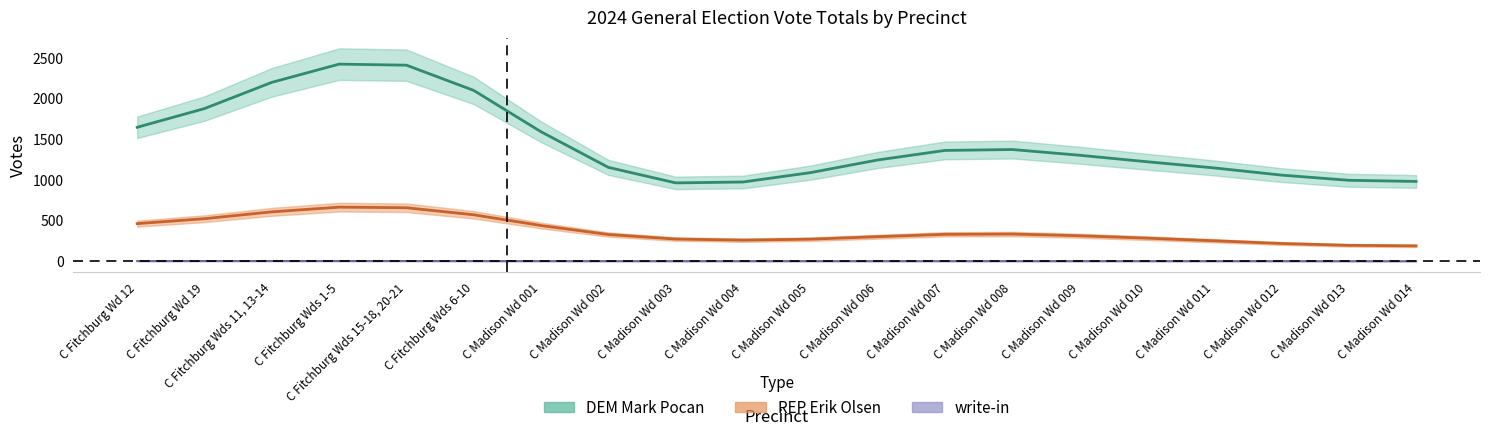

Where does the DEM Mark Pocan series first go above 1326?

C Fitchburg Wd 12